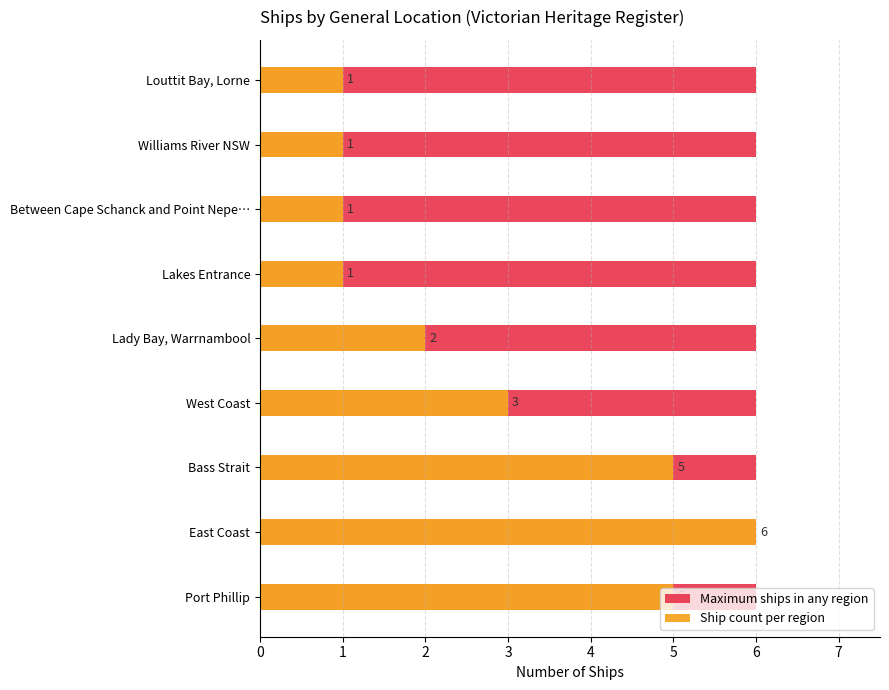

Rank the series at 6 from lowest to highest value.

Maximum ships in any region, Ship count per region